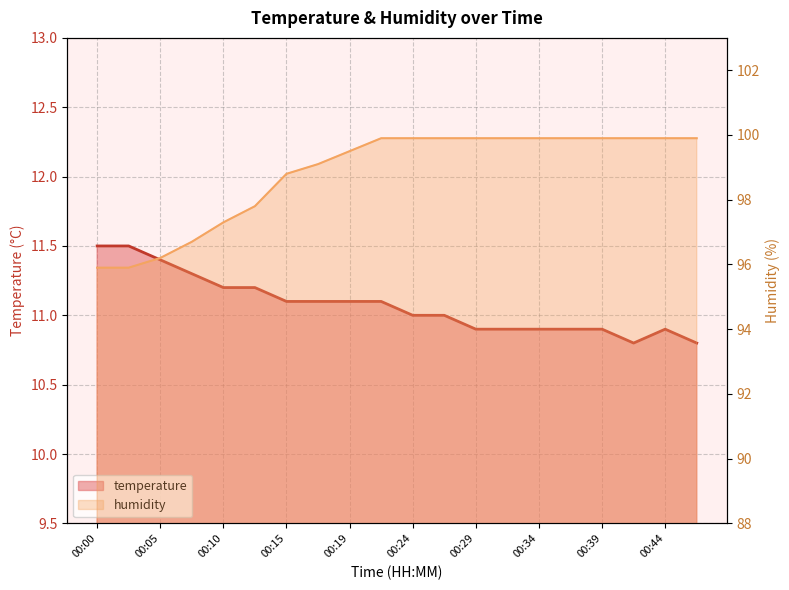

What is the value of the humidity point at the 18th from the left?

99.9